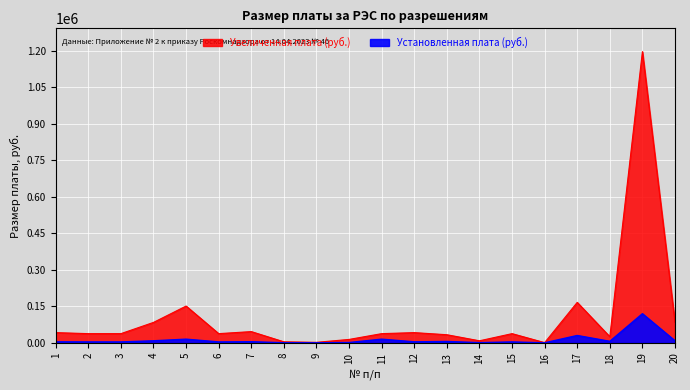

The value of Увеличенная плата (руб.) at 15 is 52681. True or false?

False